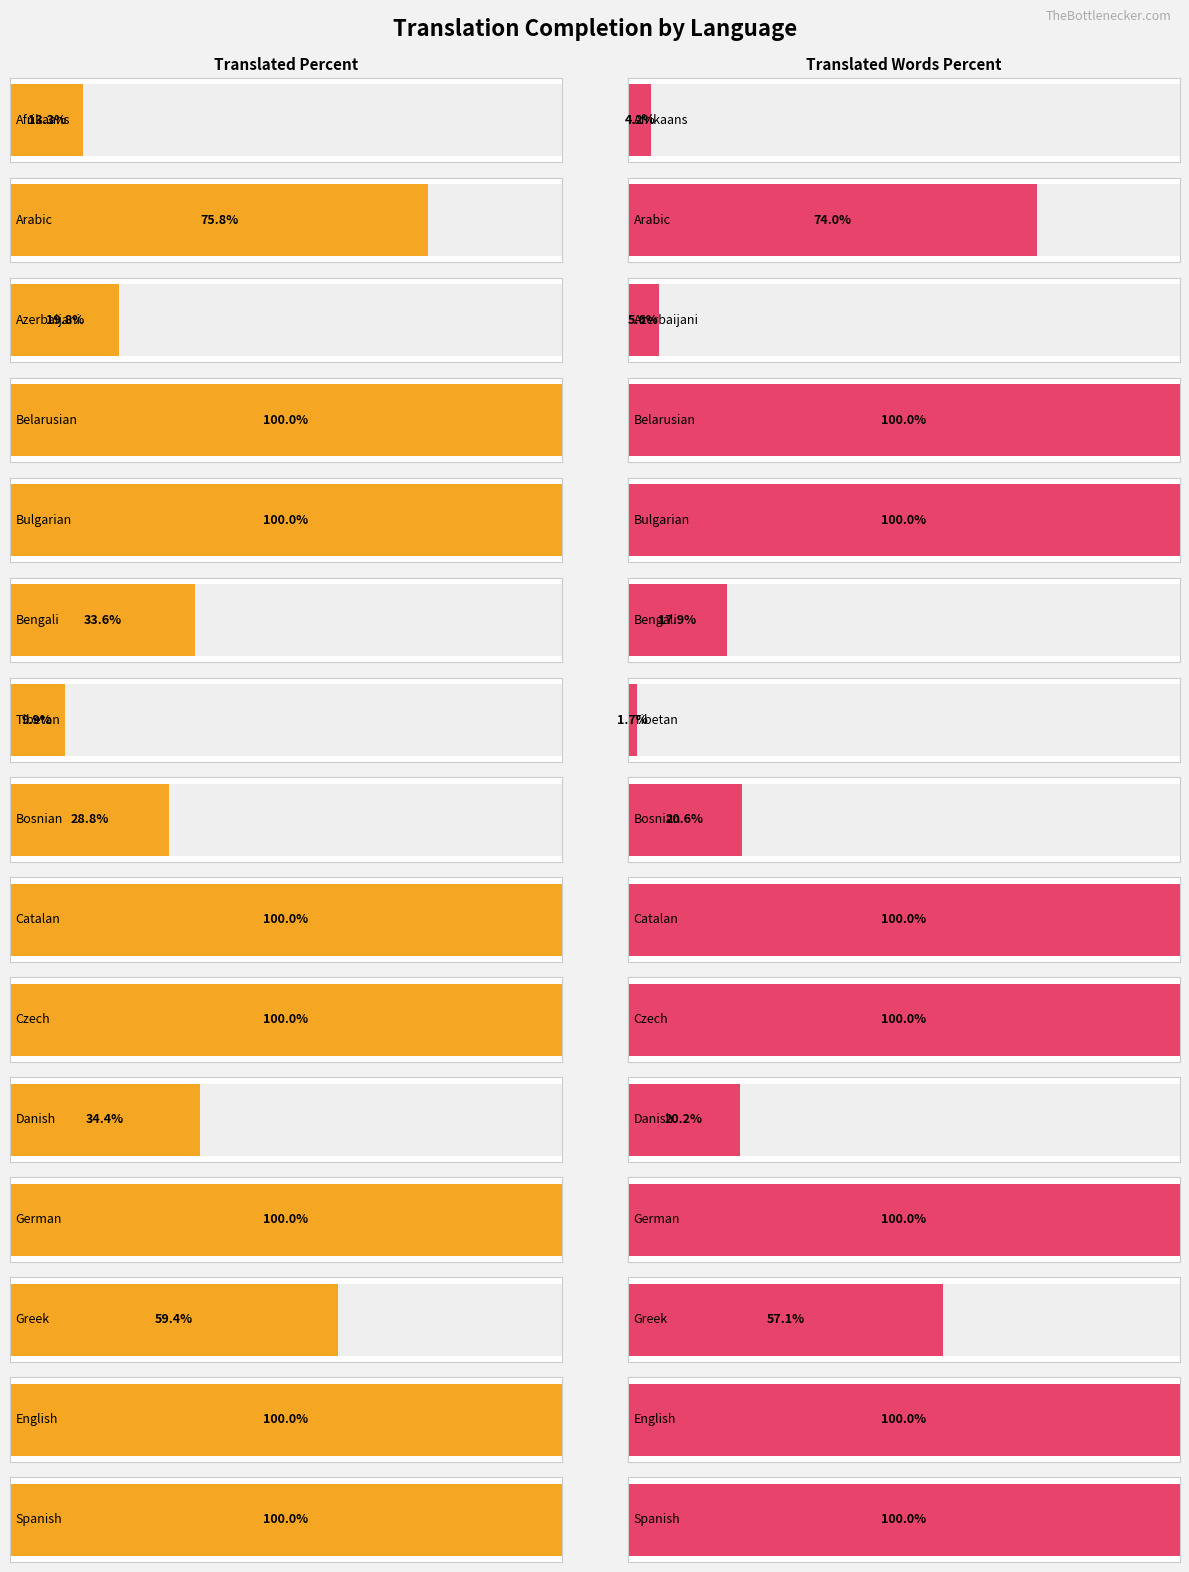

What is the difference between the maximum and minimum values in the translated_words_percent series?

98.3